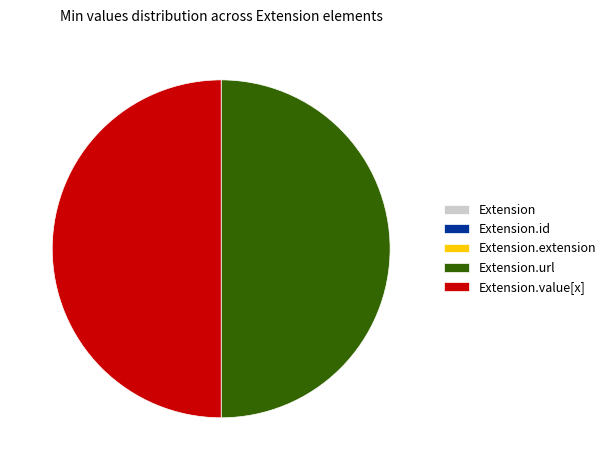

What percentage is NOT represented by Extension.url?

50.0%